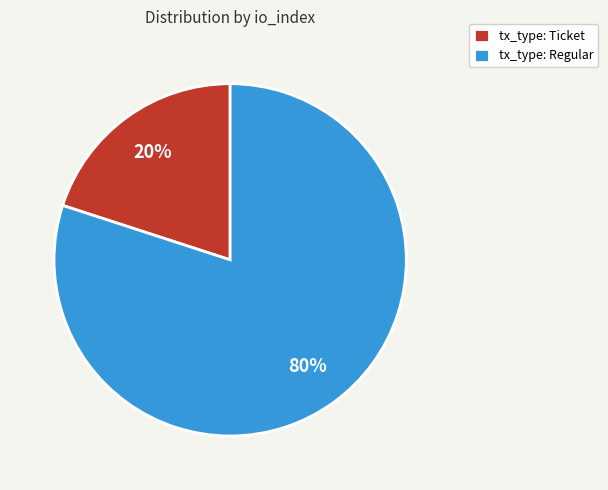

Which slice is the smallest?

tx_type: Ticket